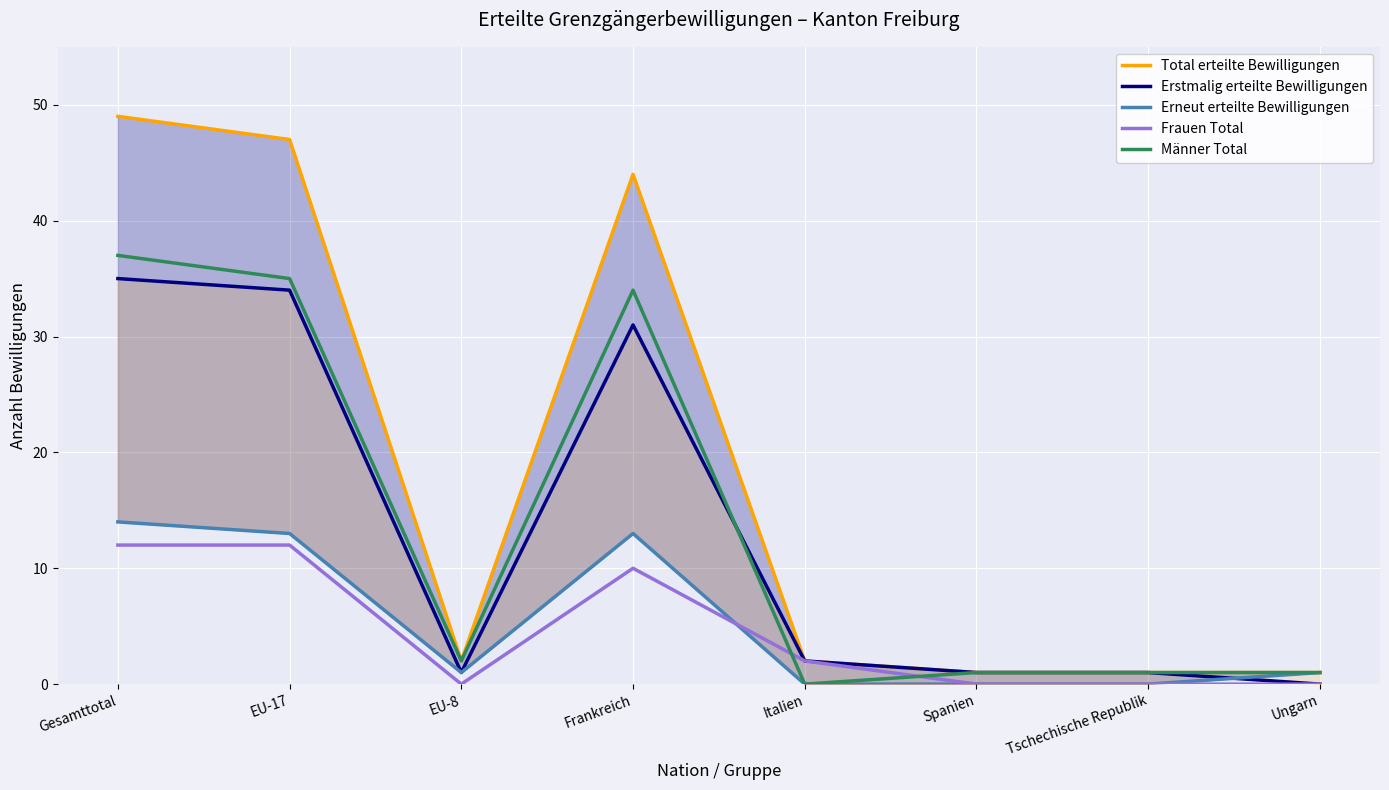

What is the sum of all Erneut erteilte Bewilligungen values?

42